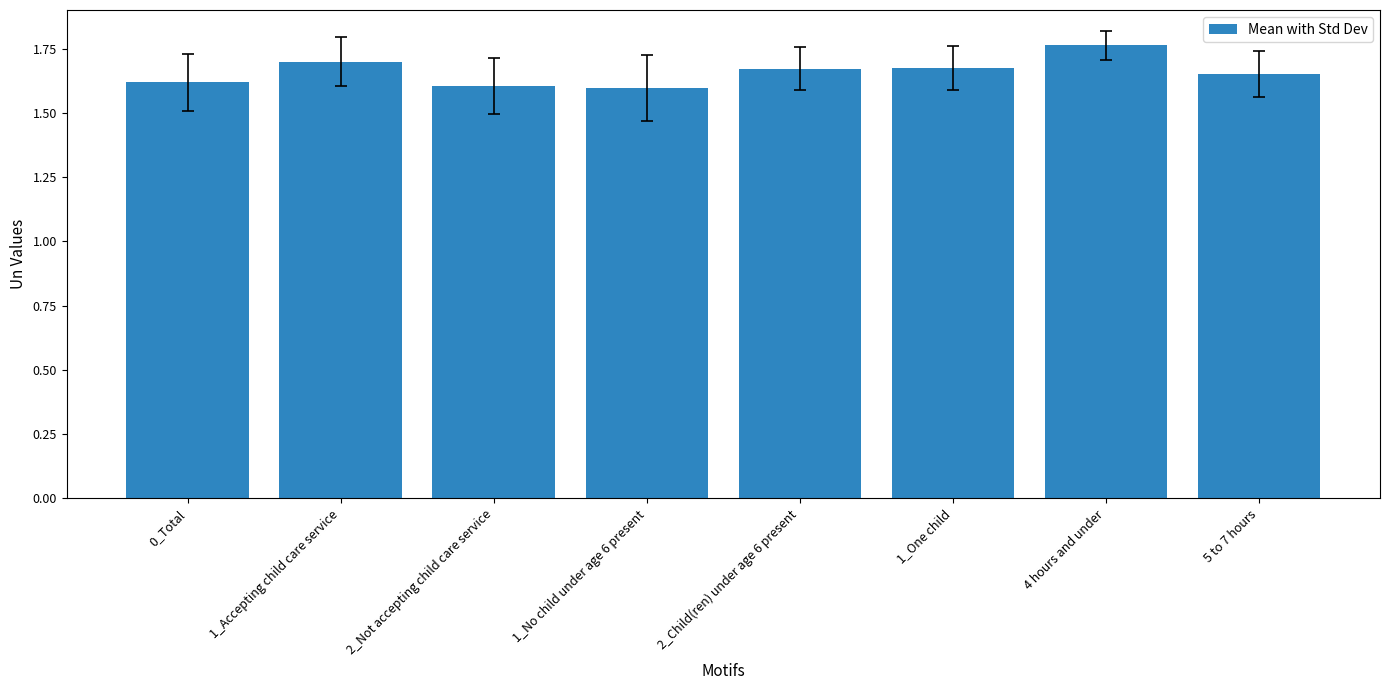

What is the minimum value shown in the chart?

1.6